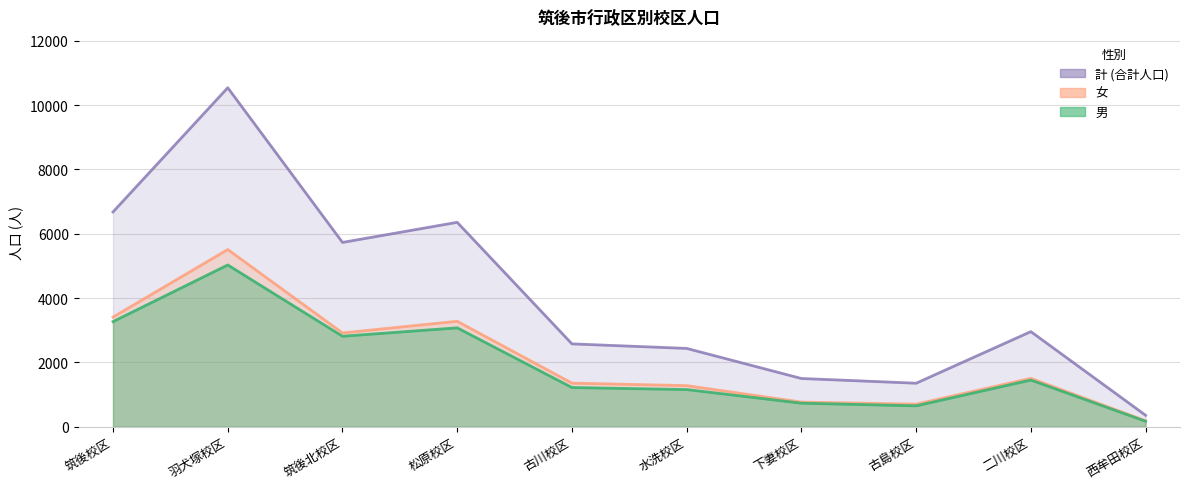

Reading left to right, extract all data points from this chart.

男: 筑後校区=3269	羽犬塚校区=5030	筑後北校区=2814	松原校区=3076	古川校区=1220	水洗校区=1157	下妻校区=733	古島校区=651	二川校区=1452	西牟田校区=171
女: 筑後校区=3410	羽犬塚校区=5510	筑後北校区=2917	松原校区=3280	古川校区=1357	水洗校区=1279	下妻校区=768	古島校区=703	二川校区=1506	西牟田校区=186
計: 筑後校区=6679	羽犬塚校区=10540	筑後北校区=5731	松原校区=6356	古川校区=2577	水洗校区=2436	下妻校区=1501	古島校区=1354	二川校区=2958	西牟田校区=357